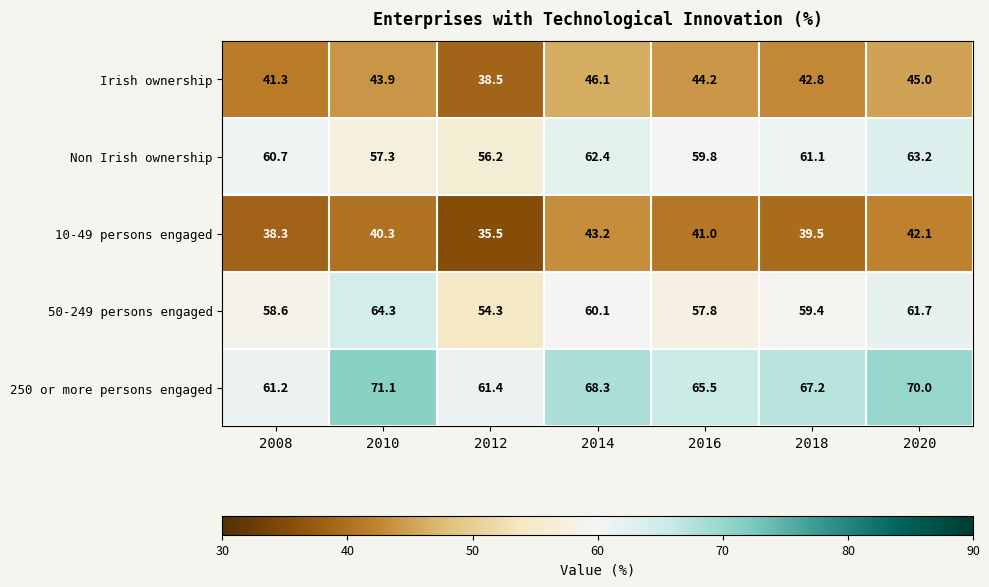

List the series in order of their peak value, highest first.

250 or more persons engaged, 50-249 persons engaged, Non Irish ownership, Irish ownership, 10-49 persons engaged